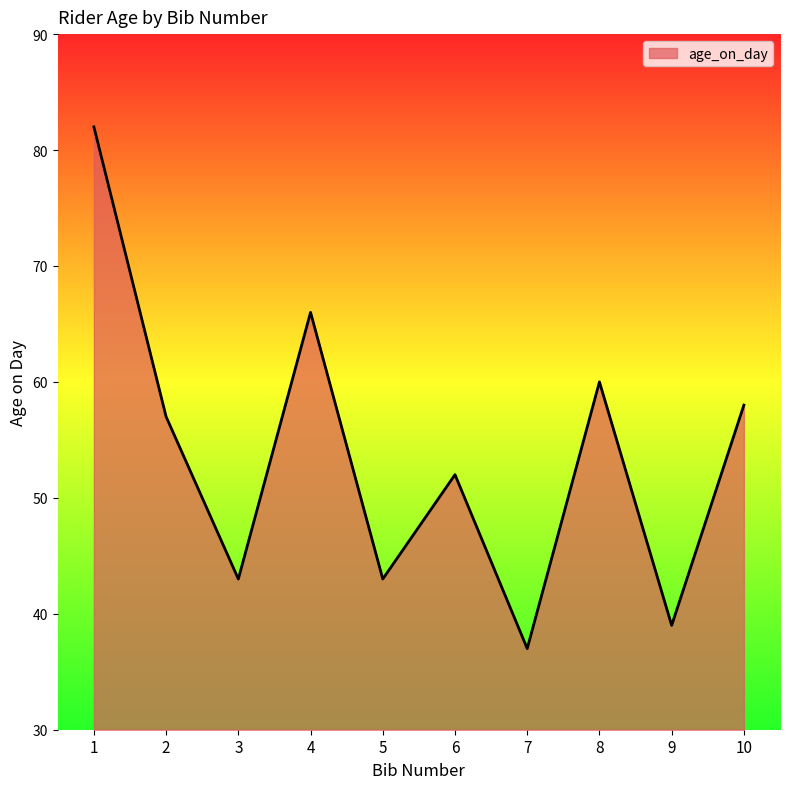

How many values are below 57?

5